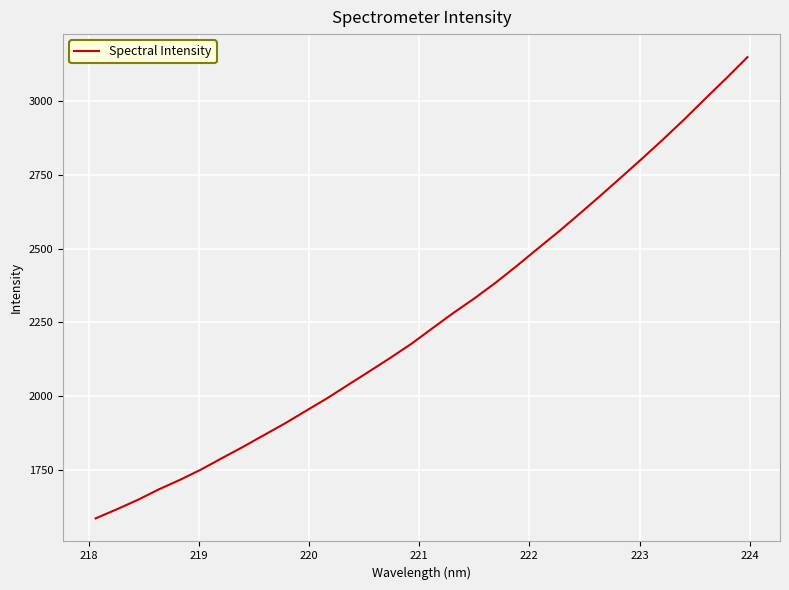

What is the smallest value displayed?

1585.9